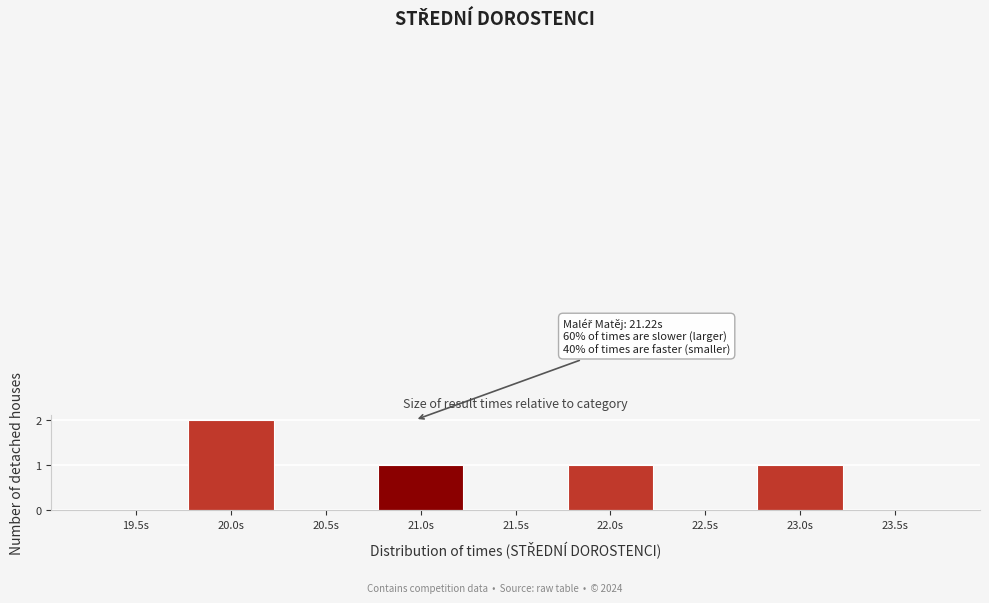

Reading right to left, transcribe all the data shown in this chart.

23.5s=0	23.0s=1	22.5s=0	22.0s=1	21.5s=0	21.0s=1	20.5s=0	20.0s=2	19.5s=0